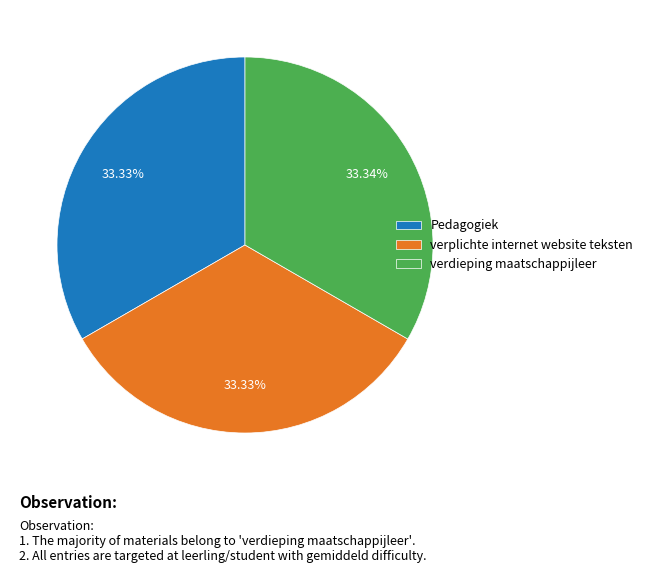

How many segments does this pie chart have?

3